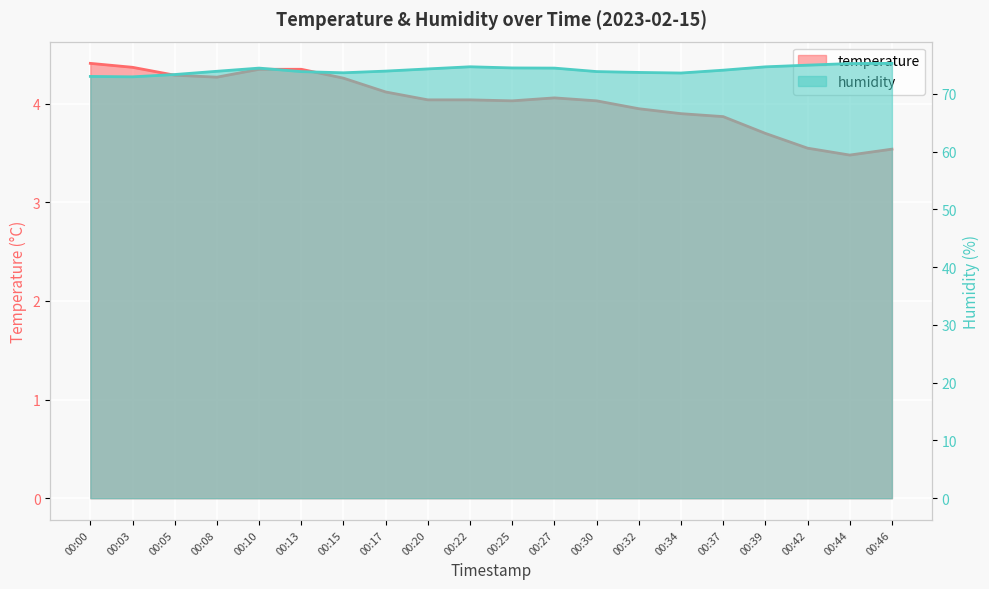

What is the value of the temperature point at the 6th from the left?

4.3